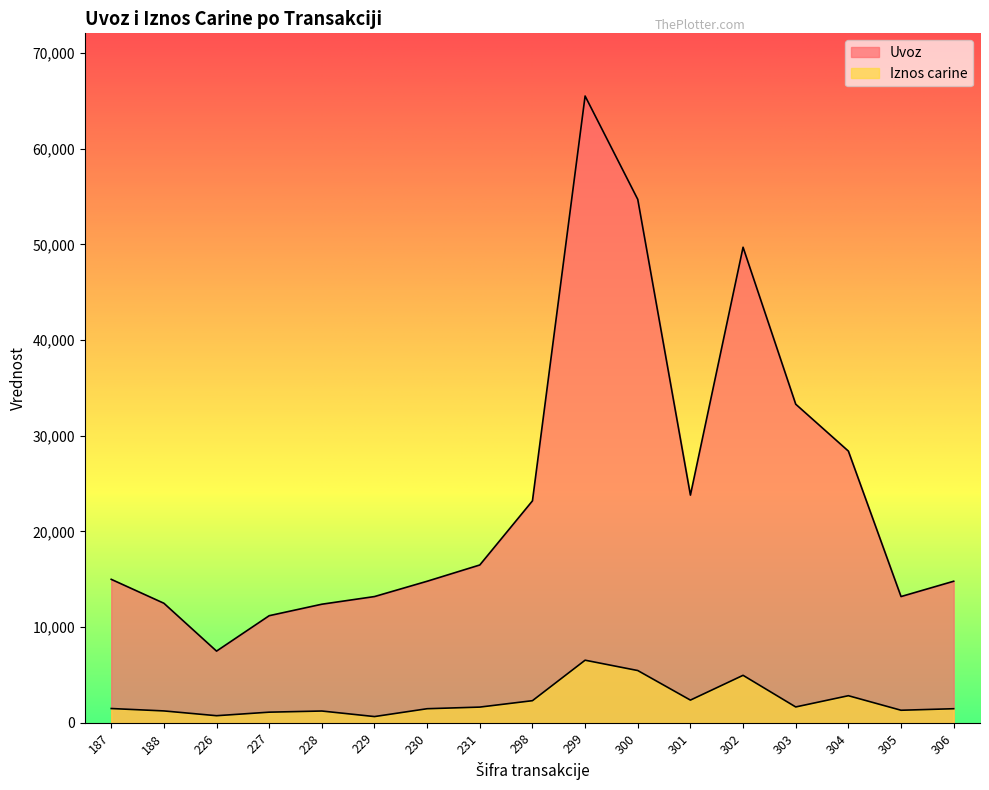

Reading left to right, list all the values displayed in this chart.

Uvoz: 187=15000	188=12500	226=7500	227=11200	228=12400	229=13200	230=14800	231=16500	298=23200	299=65500	300=54700	301=23800	302=49700	303=33300	304=28400	305=13200	306=14800
Iznos carine: 187=1500	188=1250	226=750	227=1120	228=1240	229=660	230=1480	231=1650	298=2320	299=6550	300=5470	301=2380	302=4970	303=1665	304=2840	305=1320	306=1480